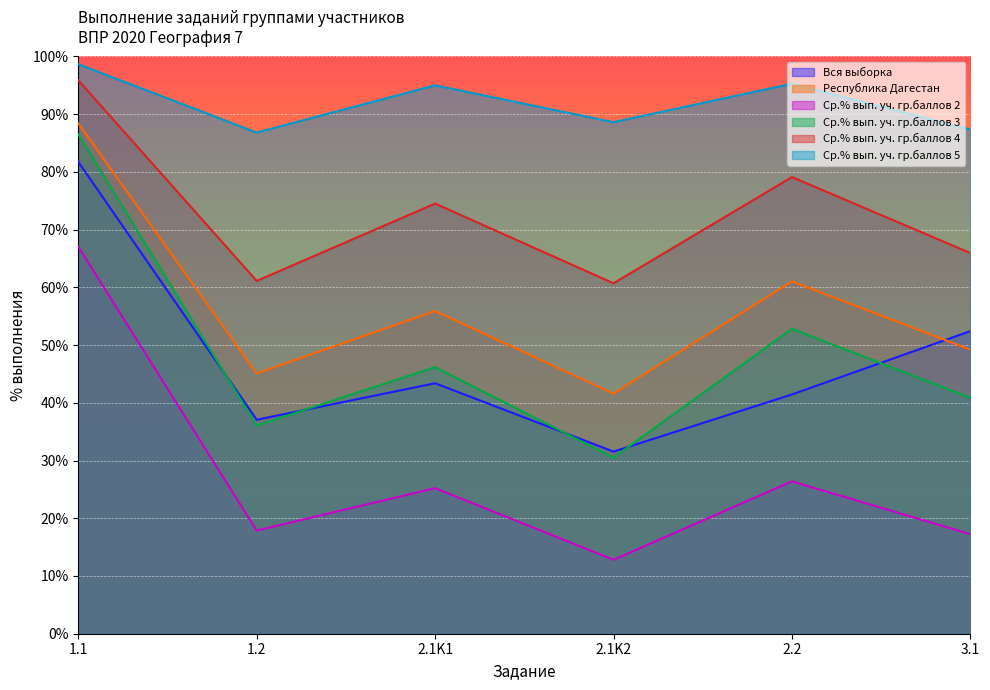

Rank the series at 1.1 from highest to lowest value.

Ср.% вып. уч. гр.баллов 5, Ср.% вып. уч. гр.баллов 4, Республика Дагестан, Ср.% вып. уч. гр.баллов 3, Вся выборка, Ср.% вып. уч. гр.баллов 2